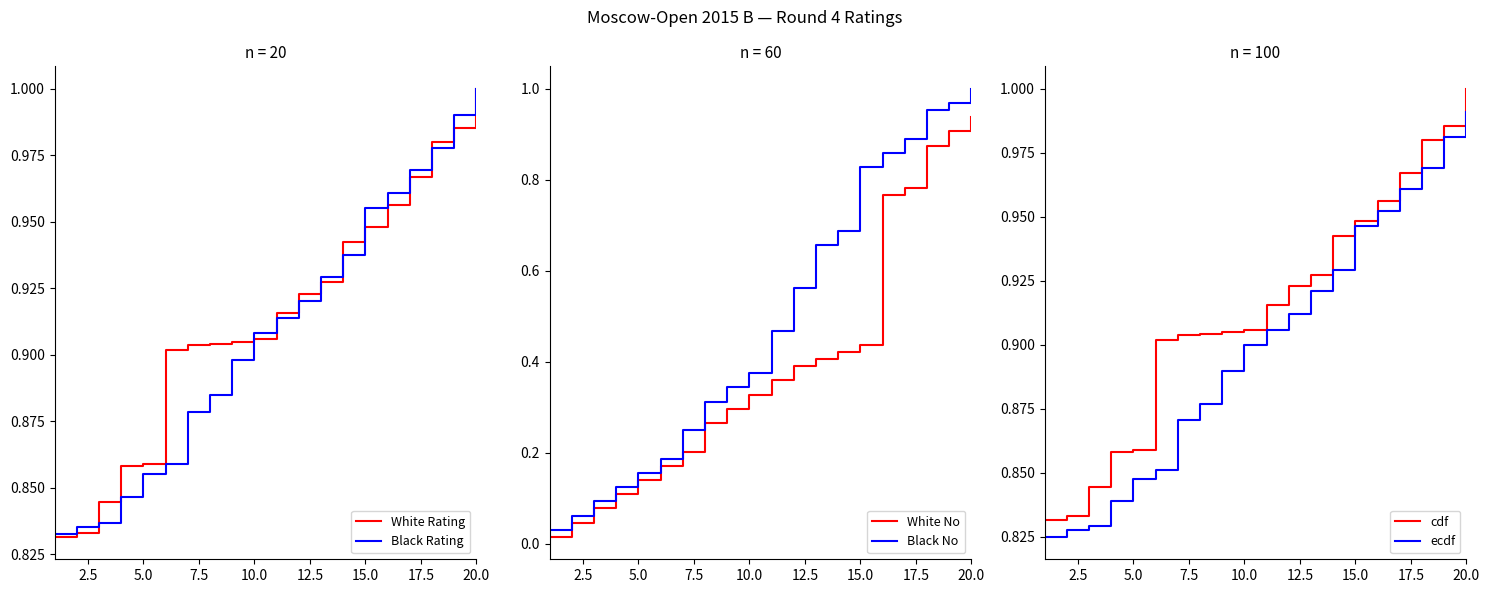

List the series in order of their peak value, highest first.

White Rating, Black Rating, Black No, cdf, ecdf, White No